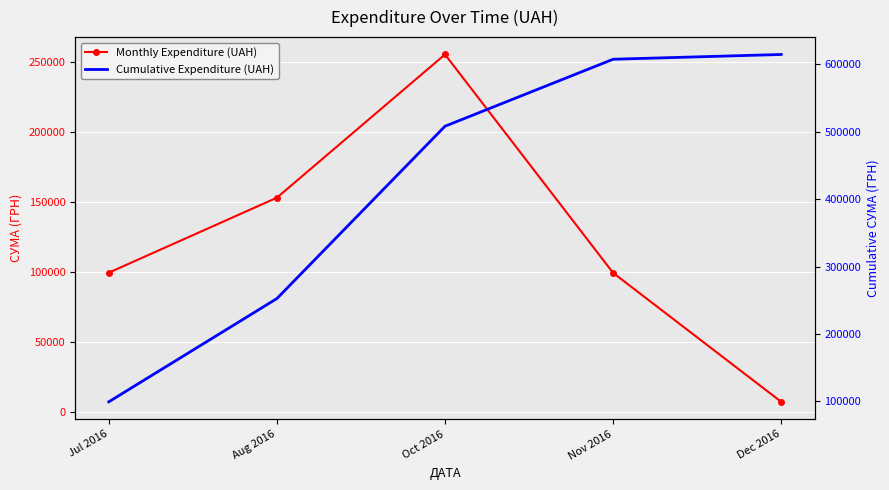

True or false: Monthly Expenditure (UAH) and Cumulative Expenditure (UAH) cross at least once.

False